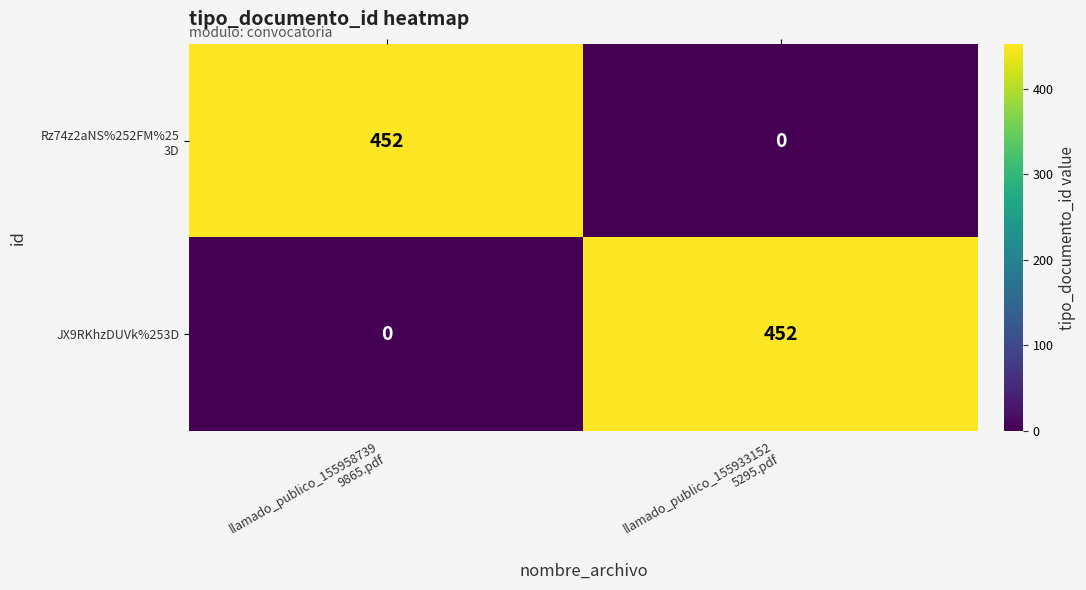

How many categories are shown in the chart?

2